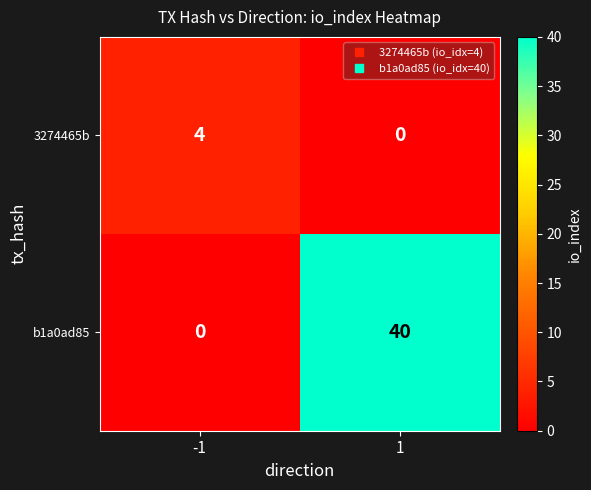

Which series has the largest total across all categories?

b1a0ad85